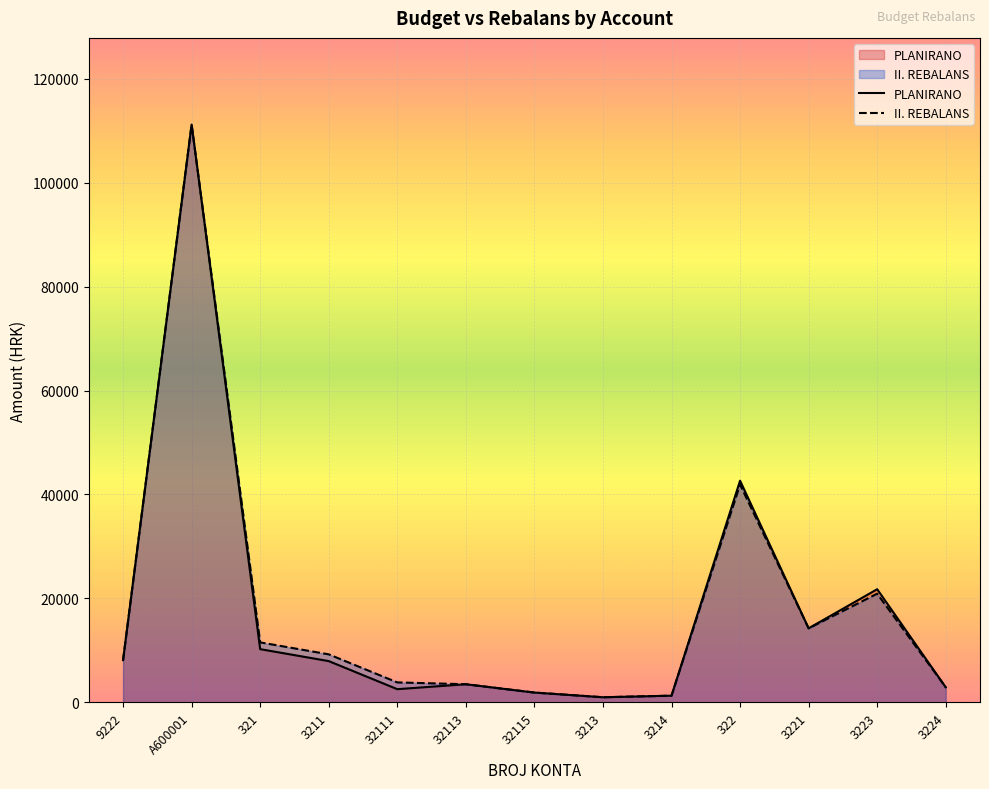

The PLANIRANO series shows 14260.0 at 3221. True or false?

True